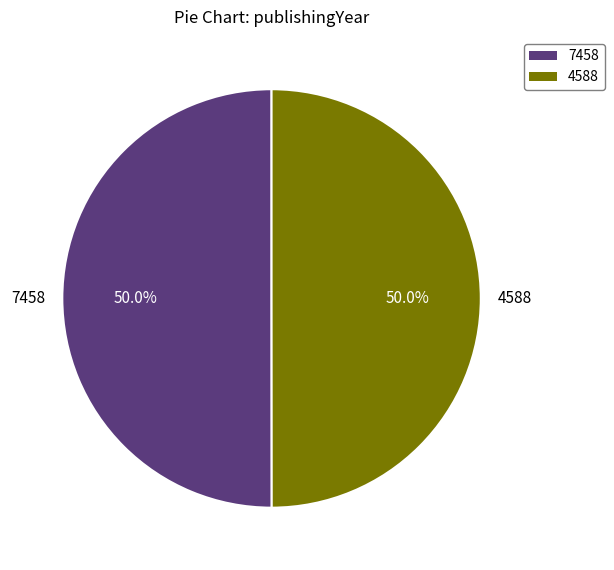

What percentage do 7458 and 4588 together represent?

100.0%